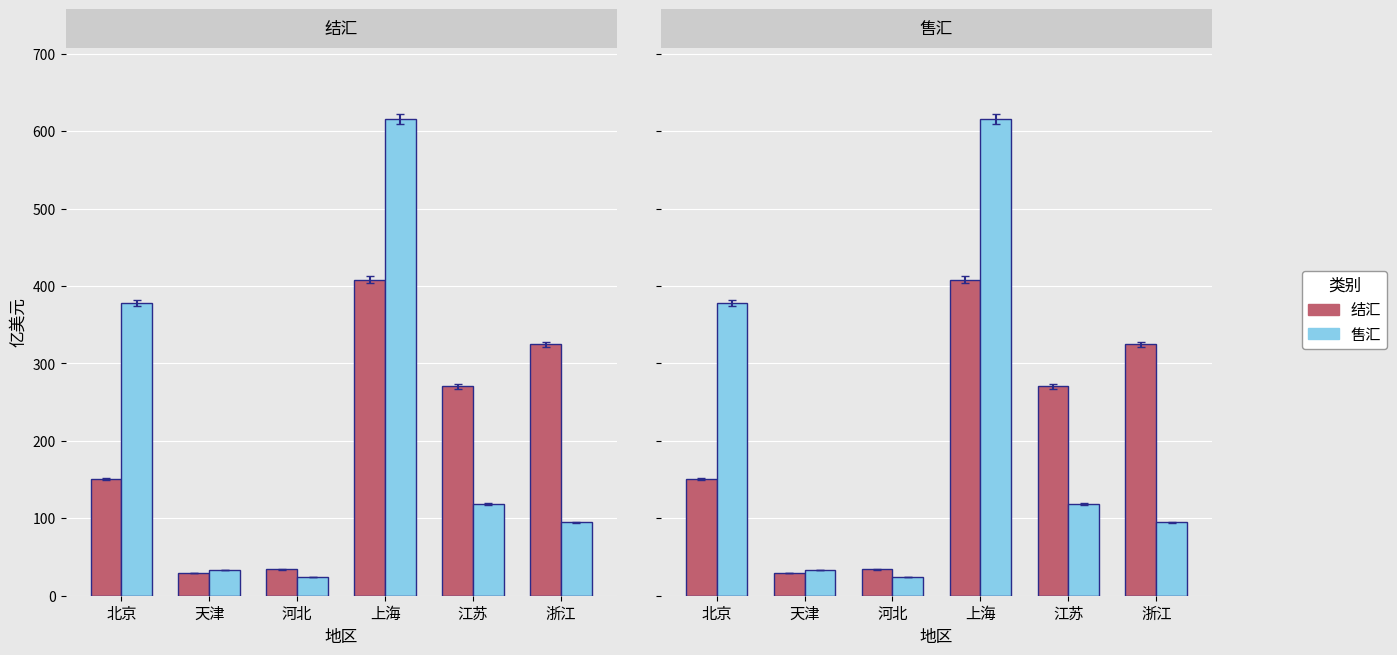

Reading left to right, what are all the values shown in this chart?

结汇: 150.9	29.5	34.0	408.2	270.3	324.9
售汇: 378.2	33.1	24.1	615.4	118.1	94.8